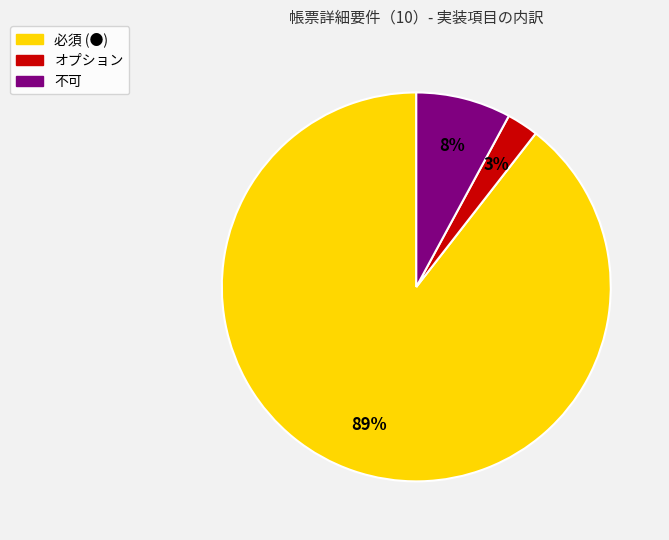

Which slice is the largest?

必須 (●)